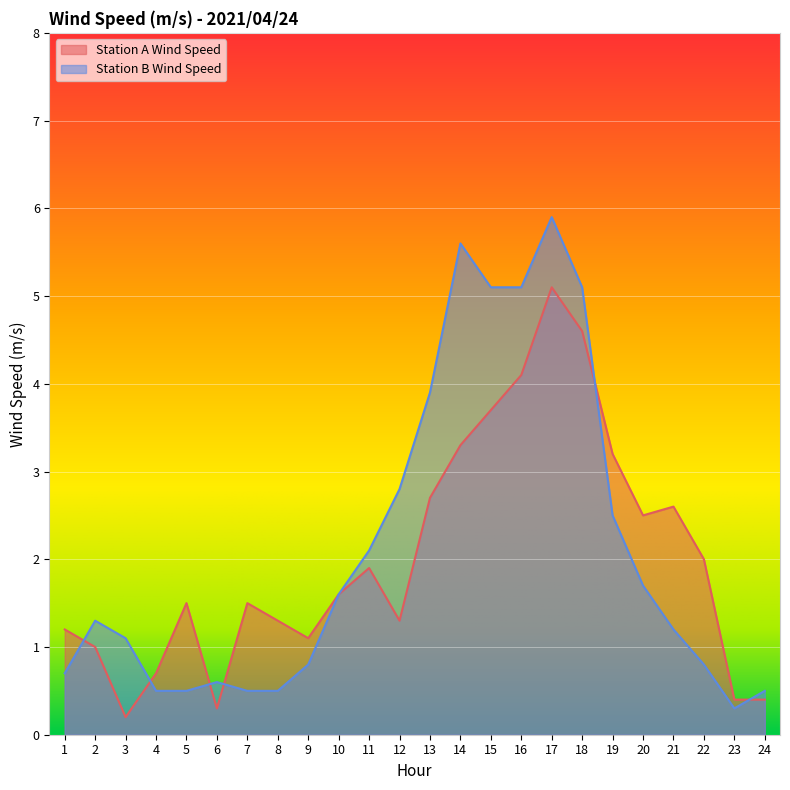

How many interior local peaks does the Station B Wind Speed series have?

4